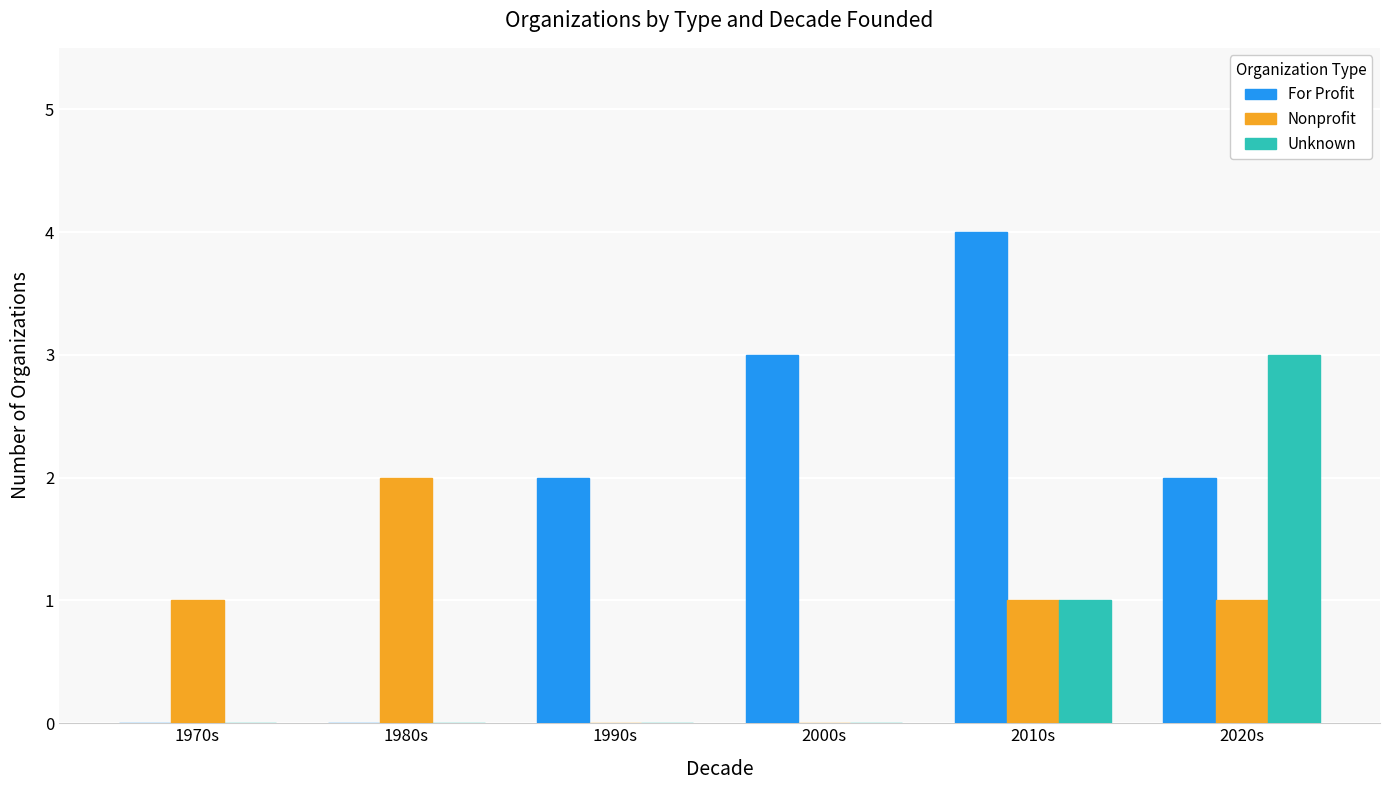

Are the bars grouped side by side (vs. stacked)?

Yes